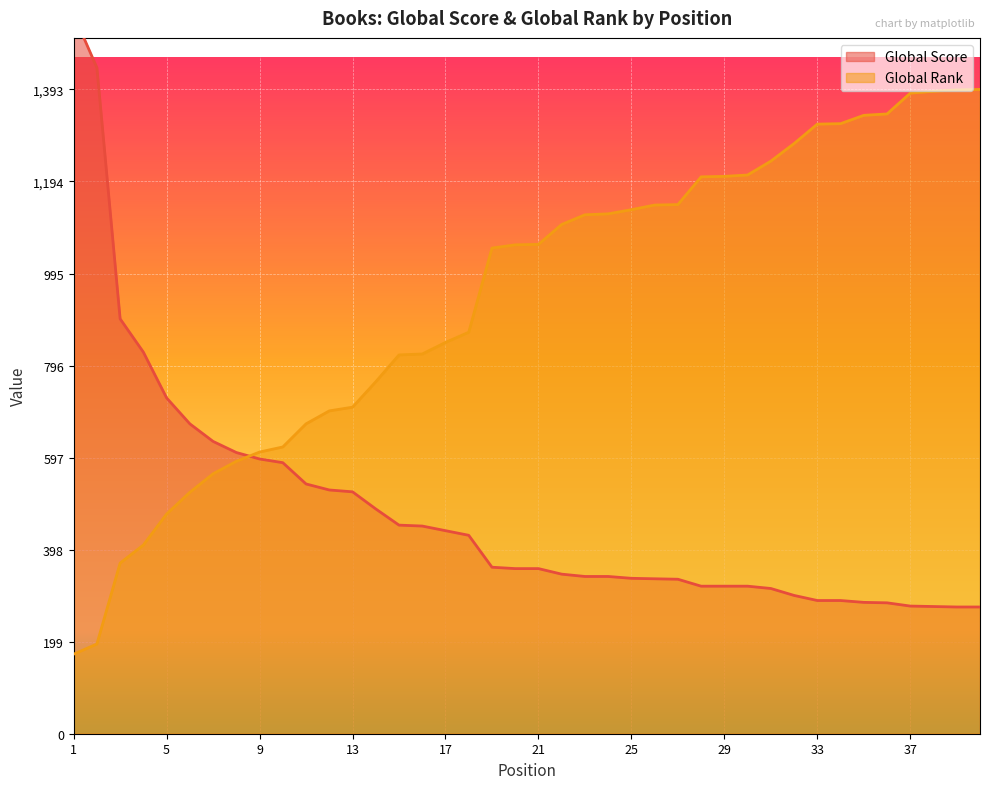

What is the difference between the maximum and minimum values in the Global Score series?

1281